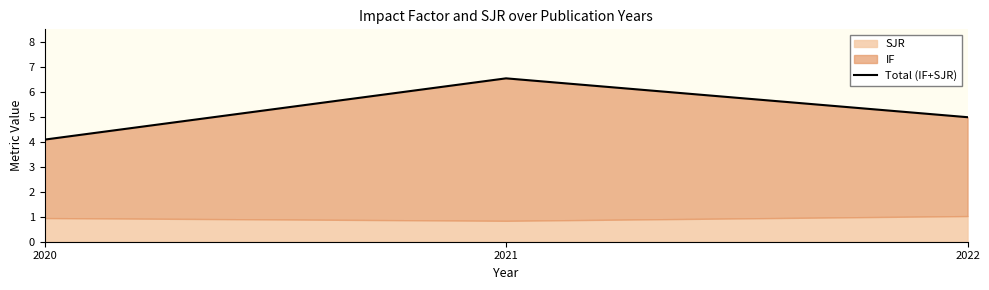

What is the value of the 2nd point from the left?

6.6